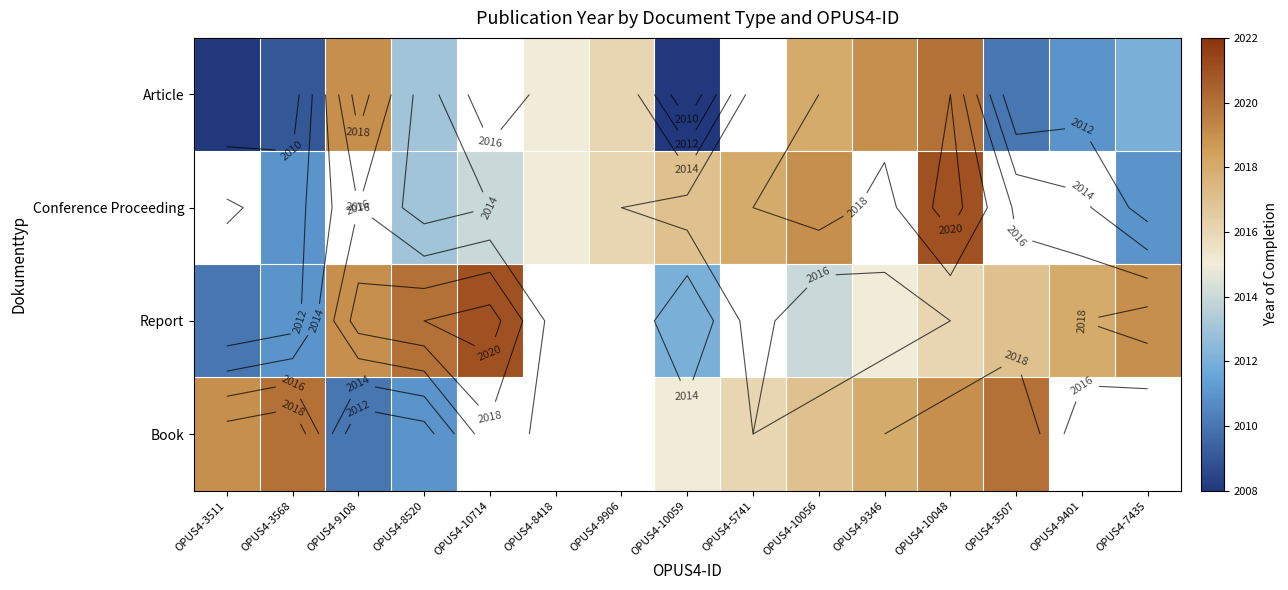

What is the spread (max minus min) of values at OPUS4-9108?

9.0